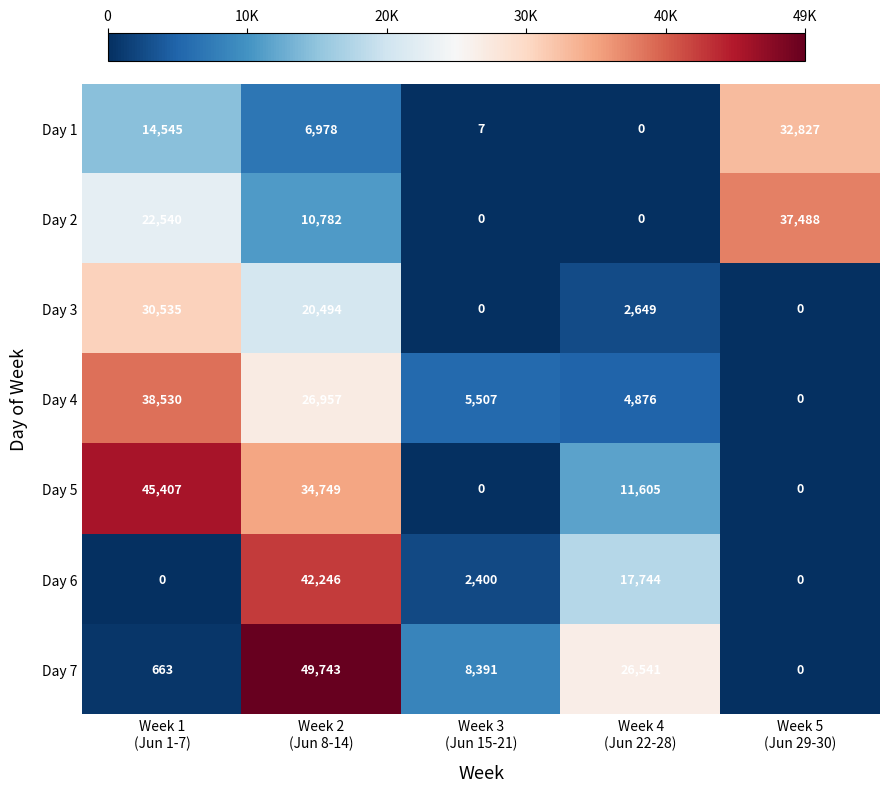

Which series has the largest total across all categories?

Day 5